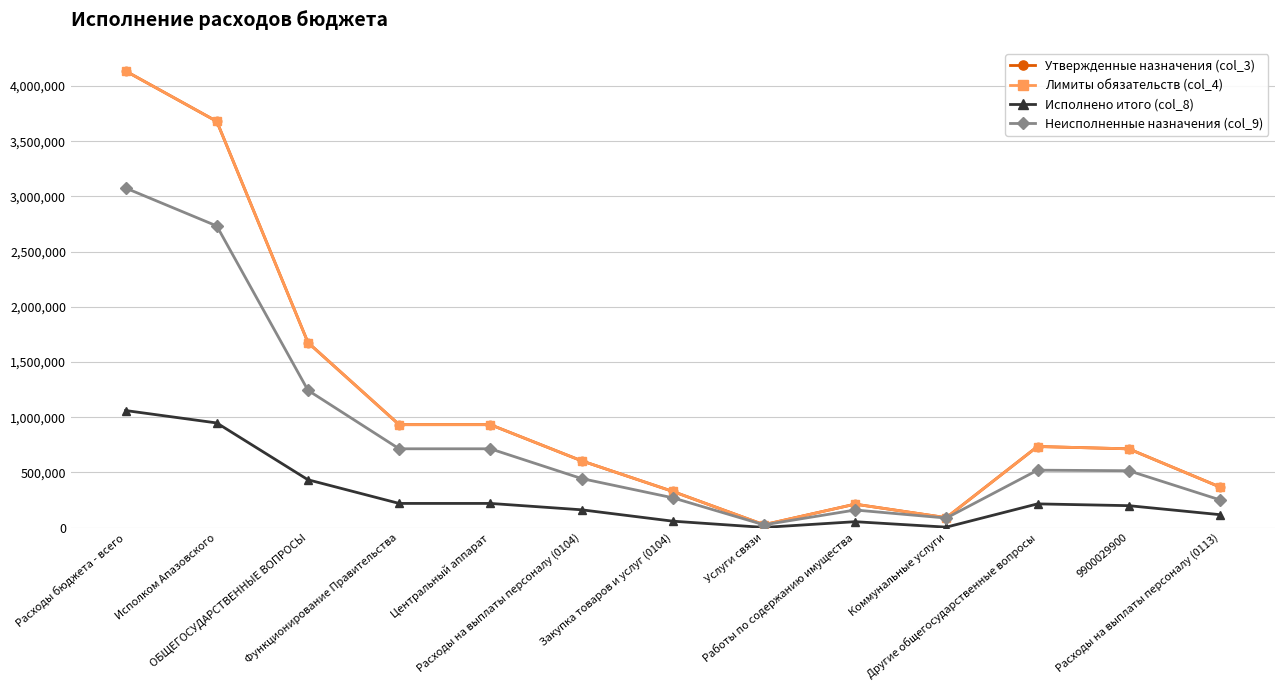

Between Исполком Апазовского and Закупка товаров и услуг (0104), which is larger?

Исполком Апазовского